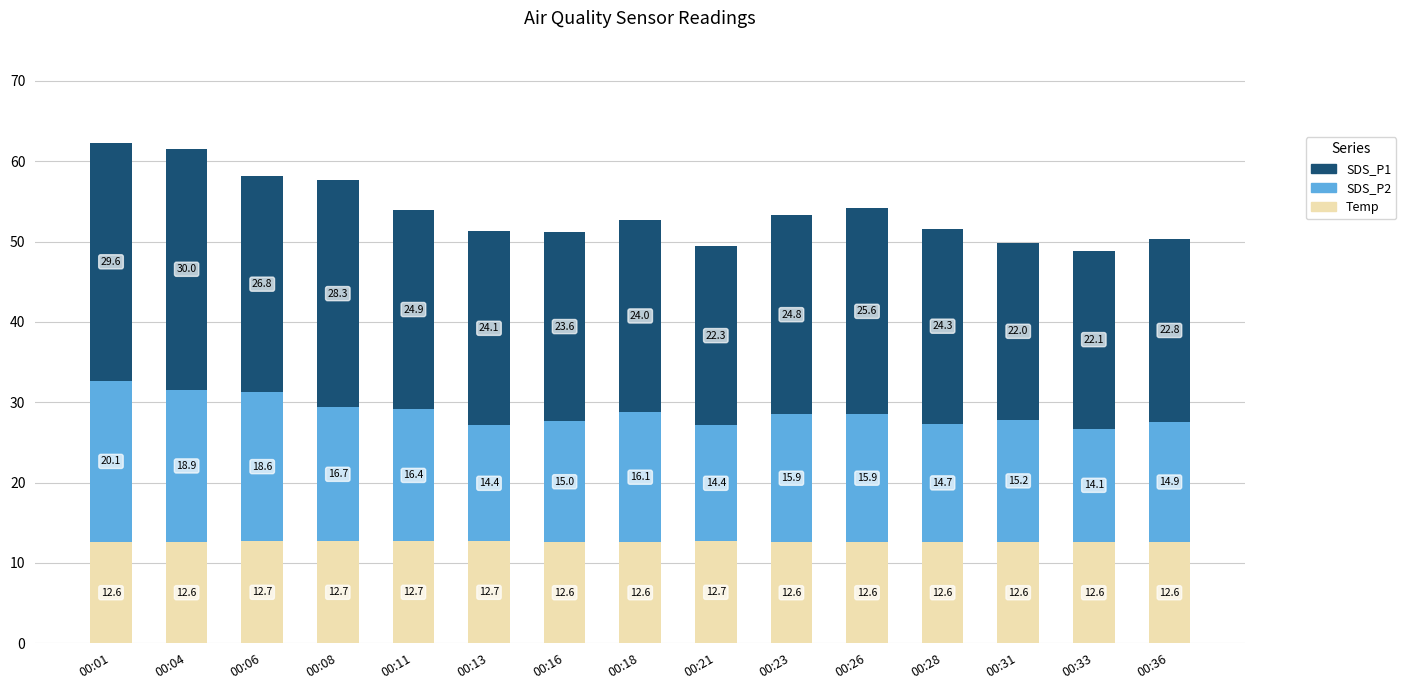

What is the value of the Temp bar at the 3rd from the left?

12.7